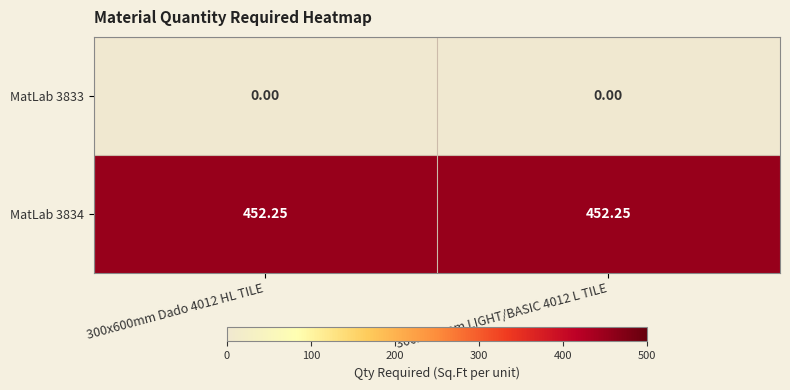

How many series are shown in this chart?

2